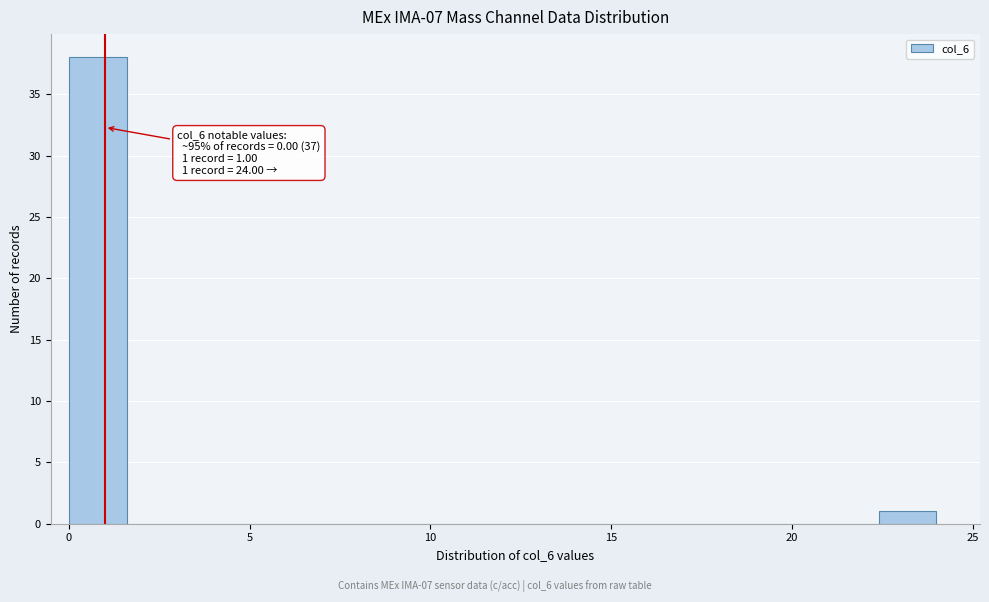

Around what value on the x-axis is the tallest bar? Give the approximate position of its centre, as read against the axis.

1.0